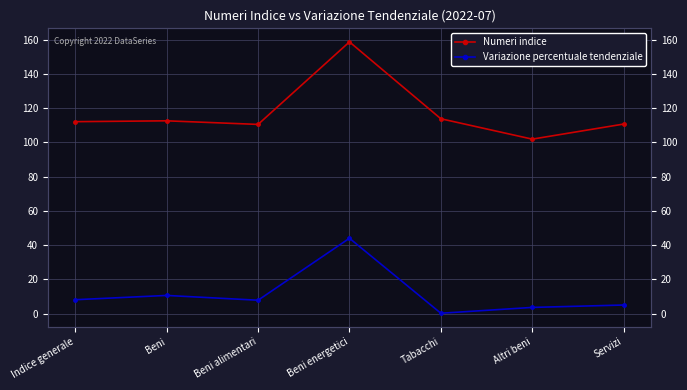

Is this an area chart (filled region under the line)?

No